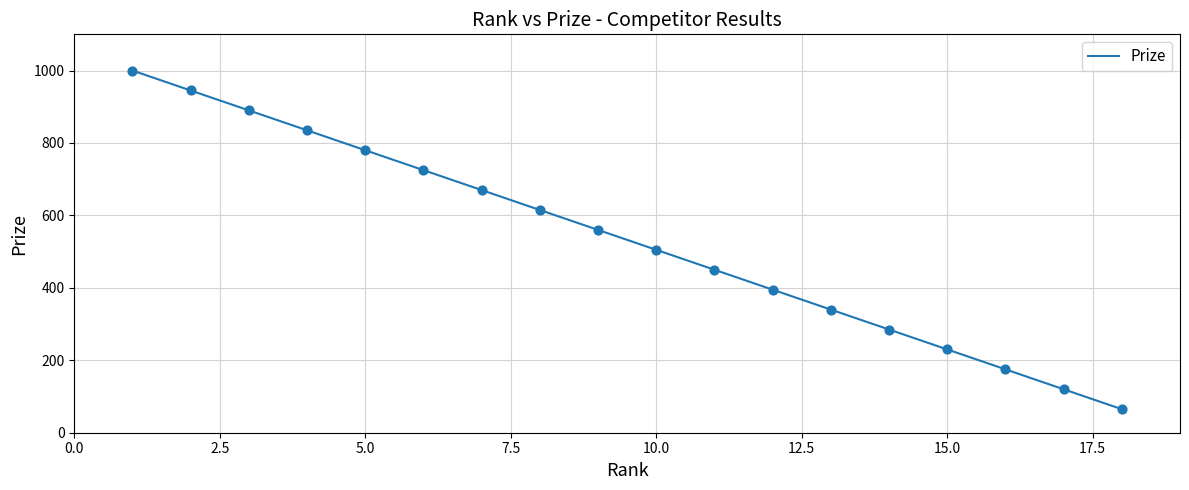

What is the difference between the maximum and minimum values?

935